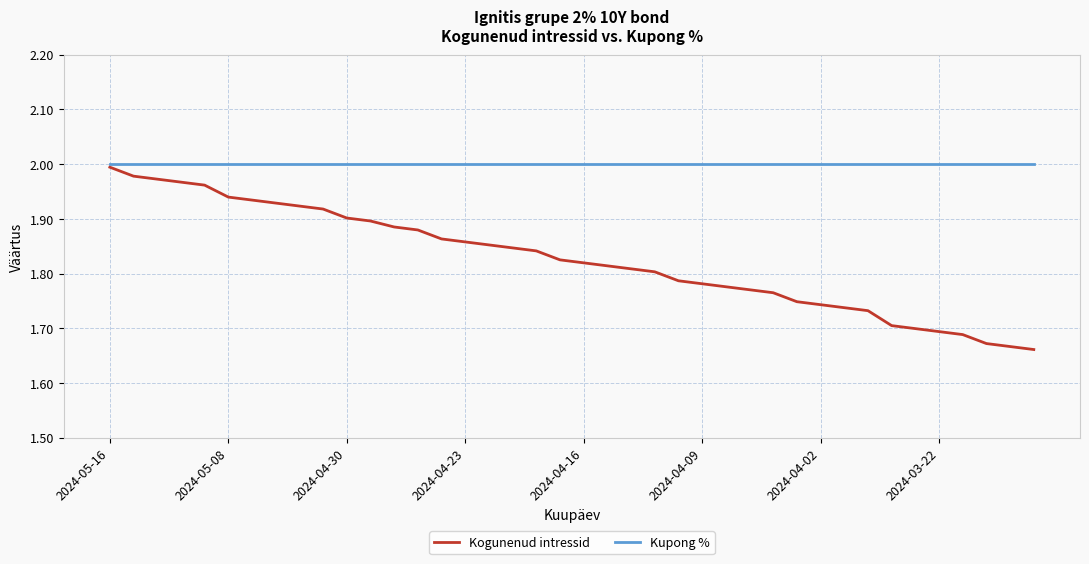

List the series in order of their overall mean, lowest first.

Kogunenud intressid, Kupong %